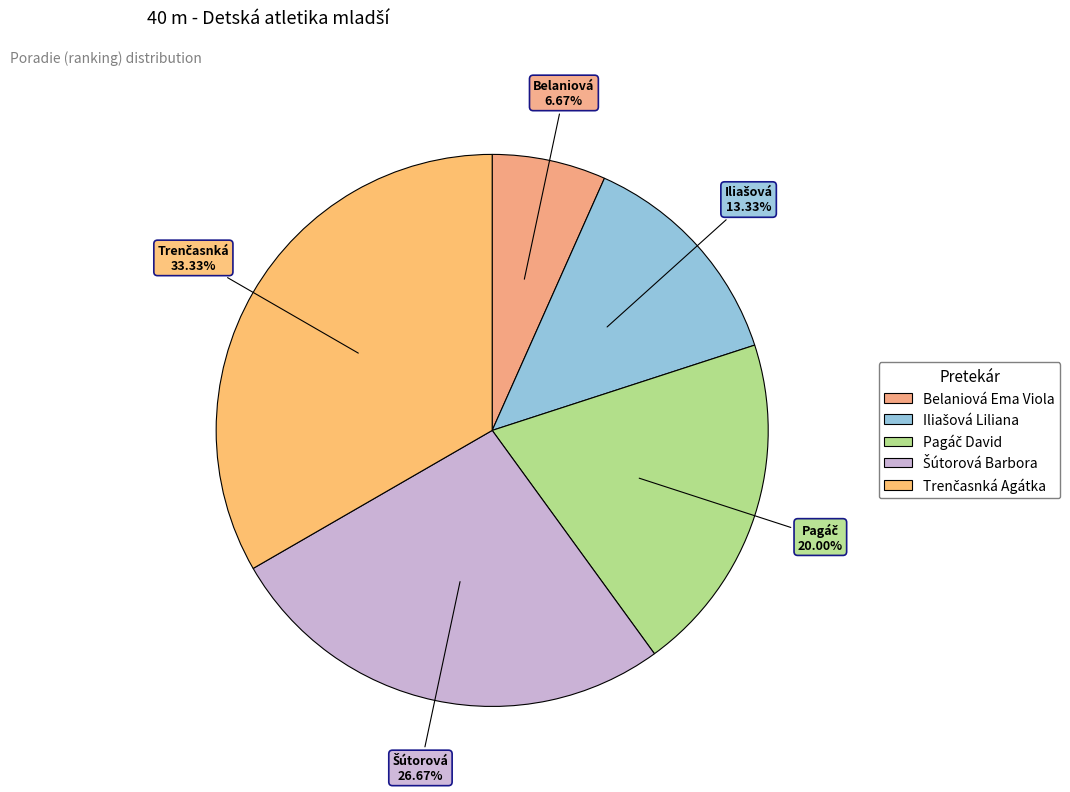

What is the largest slice in the pie chart?

Trenčasnká Agátka